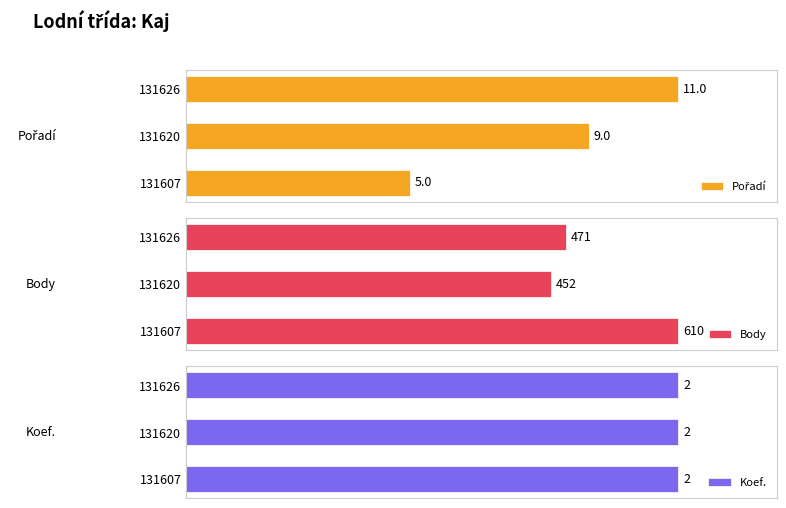

Which series has the largest range (max minus min)?

Pořadí